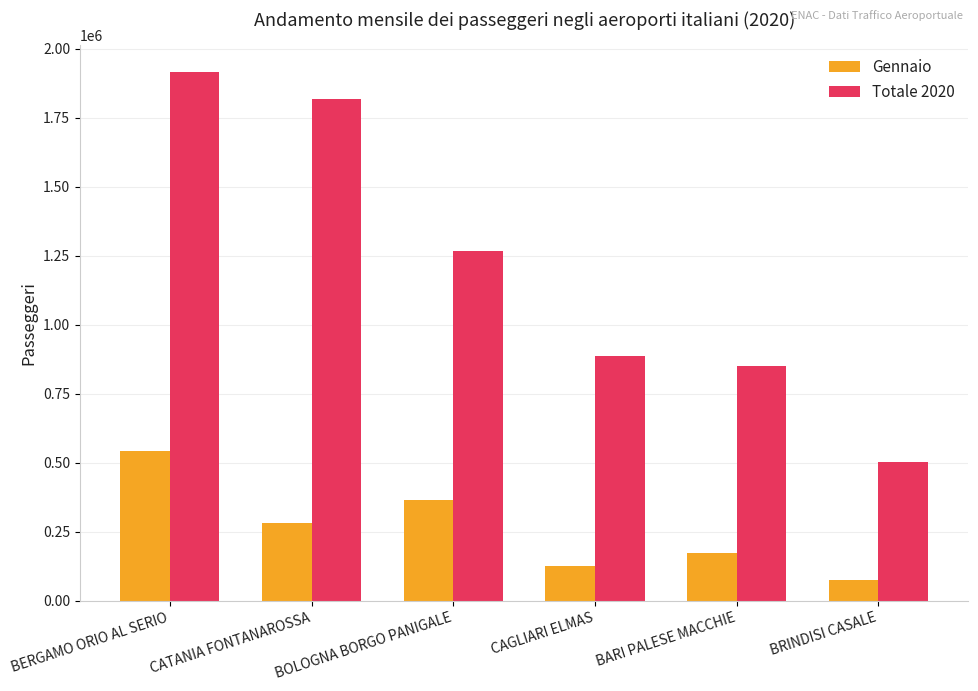

What are all the series names shown in the legend?

Gennaio, Totale 2020